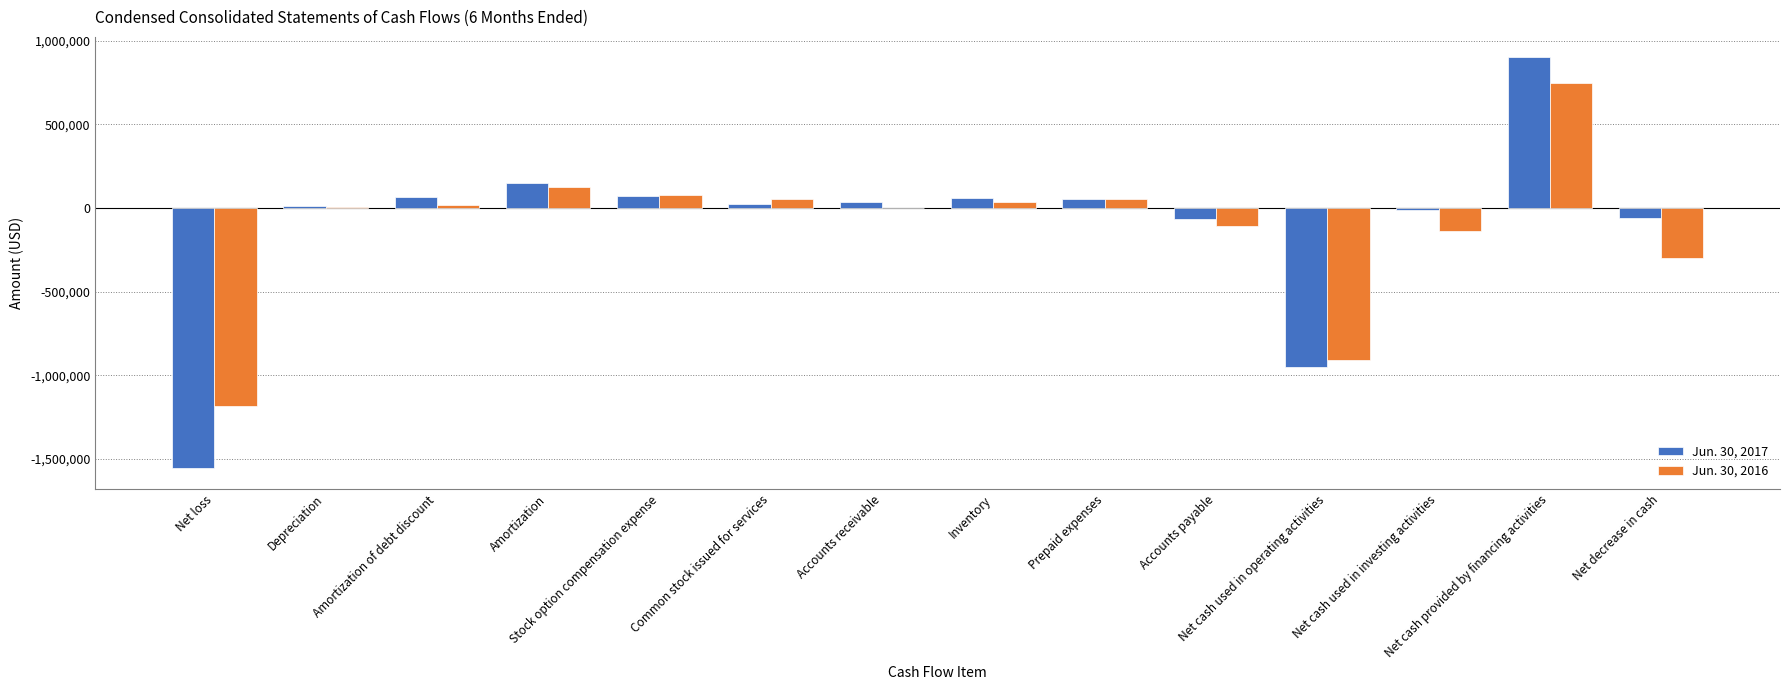

What is the sum of all Jun. 30, 2016 values?

-1511366